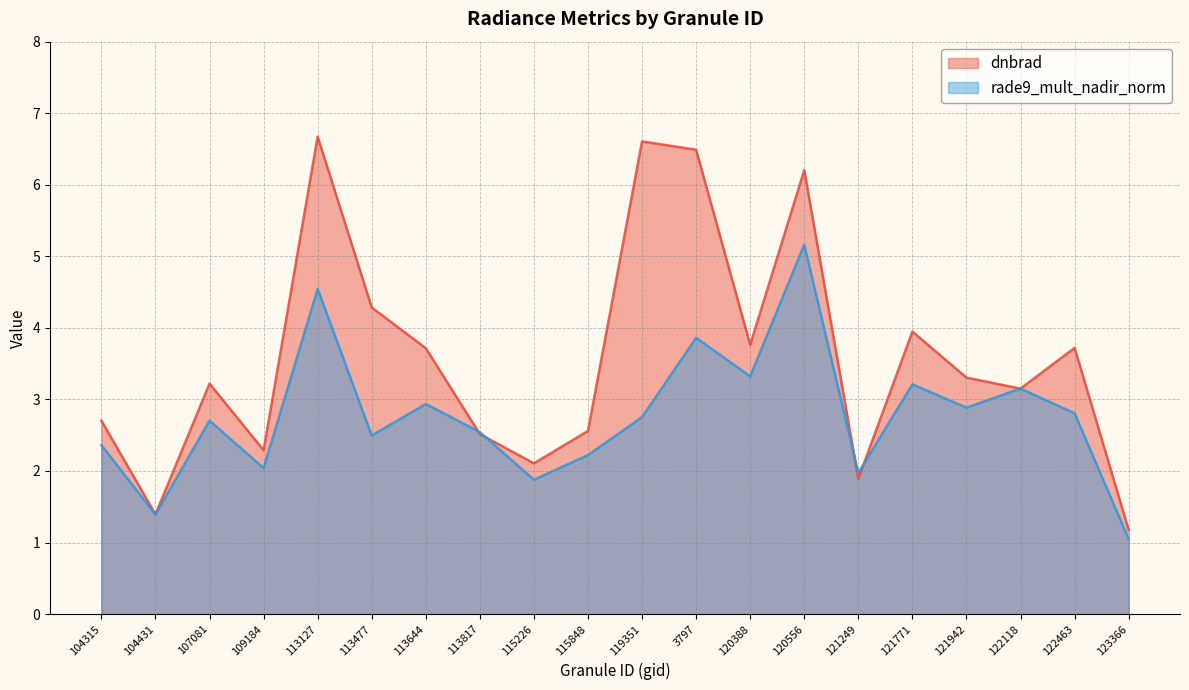

The value of dnbrad at 120556 is 8.2. True or false?

False